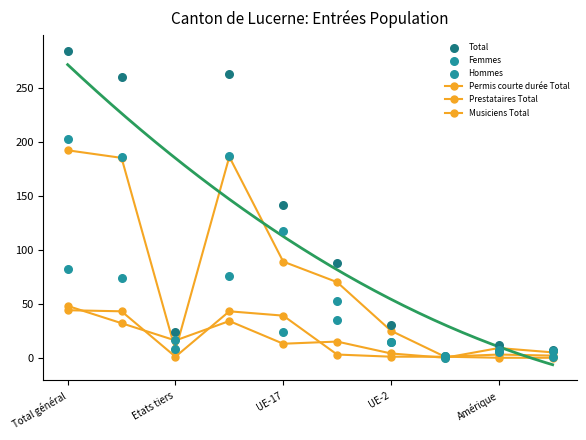

Which series has the widest spread of Y values?

Total